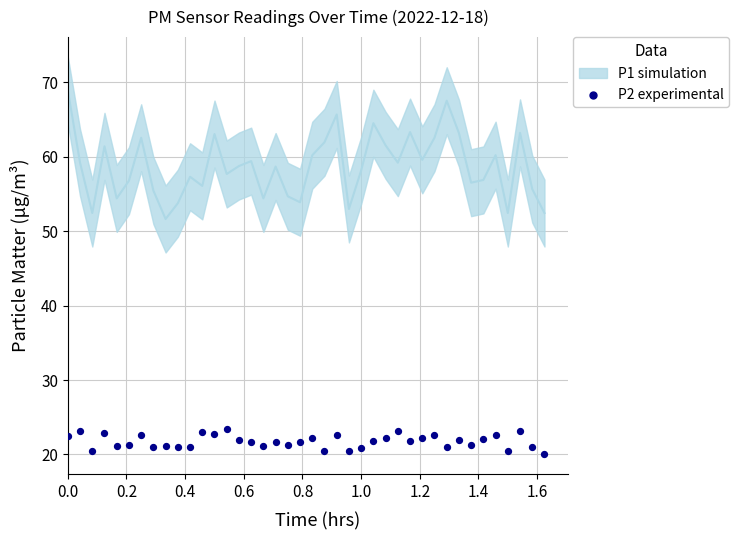

Which series reaches the maximum Y coordinate?

P1 (simulation)